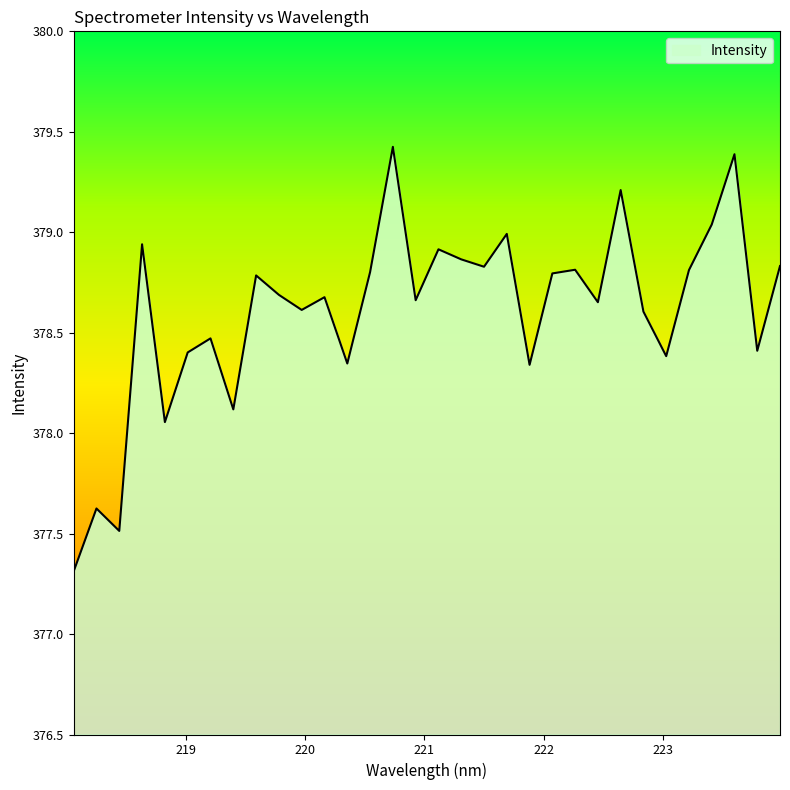

What is the minimum value shown in the chart?

377.3